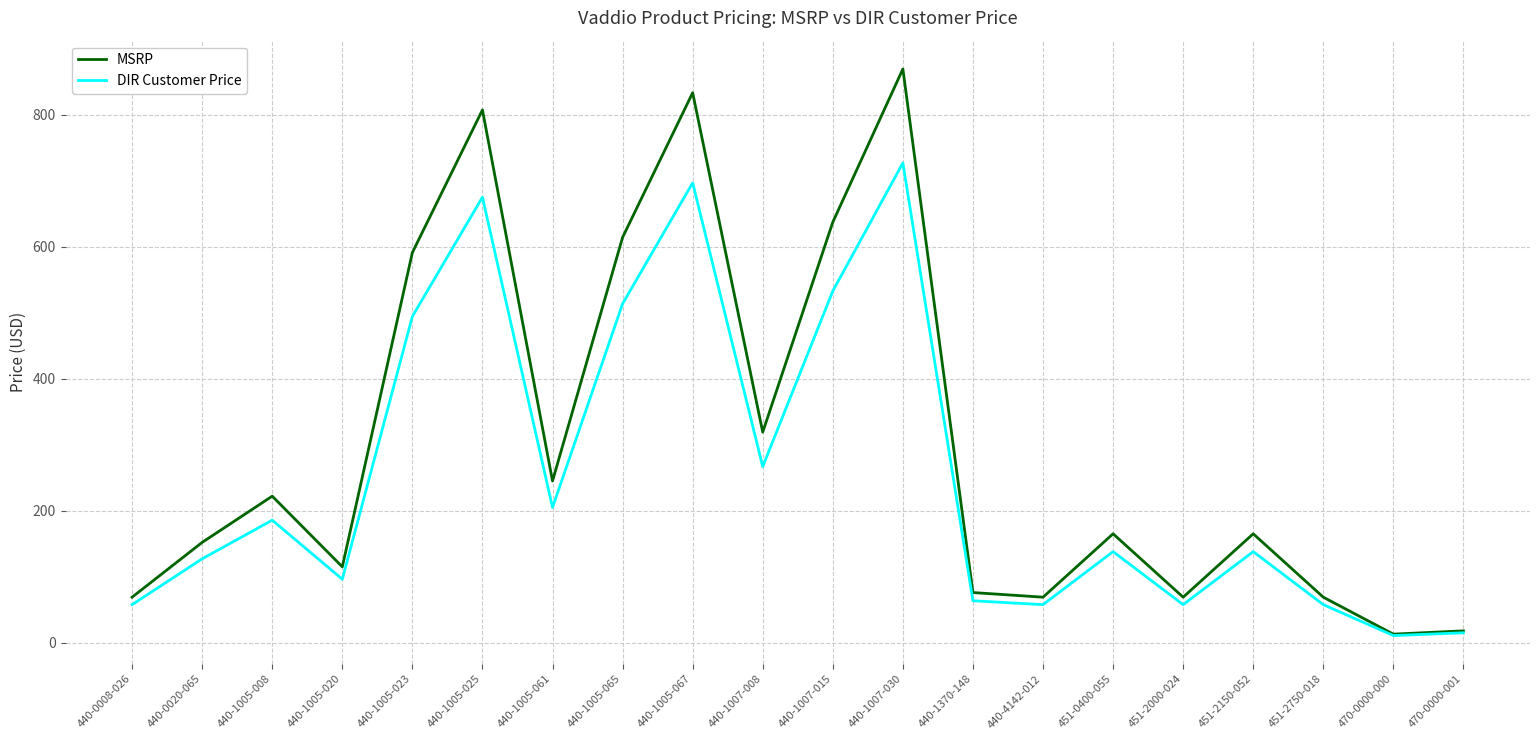

What is the average value of the MSRP series?

305.9